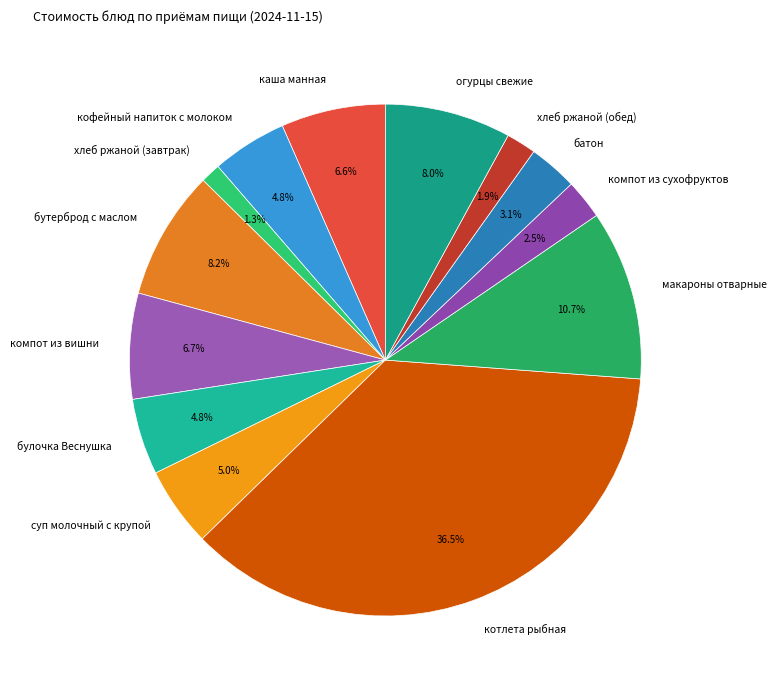

Which category has the smallest portion of the pie?

хлеб ржаной (завтрак)